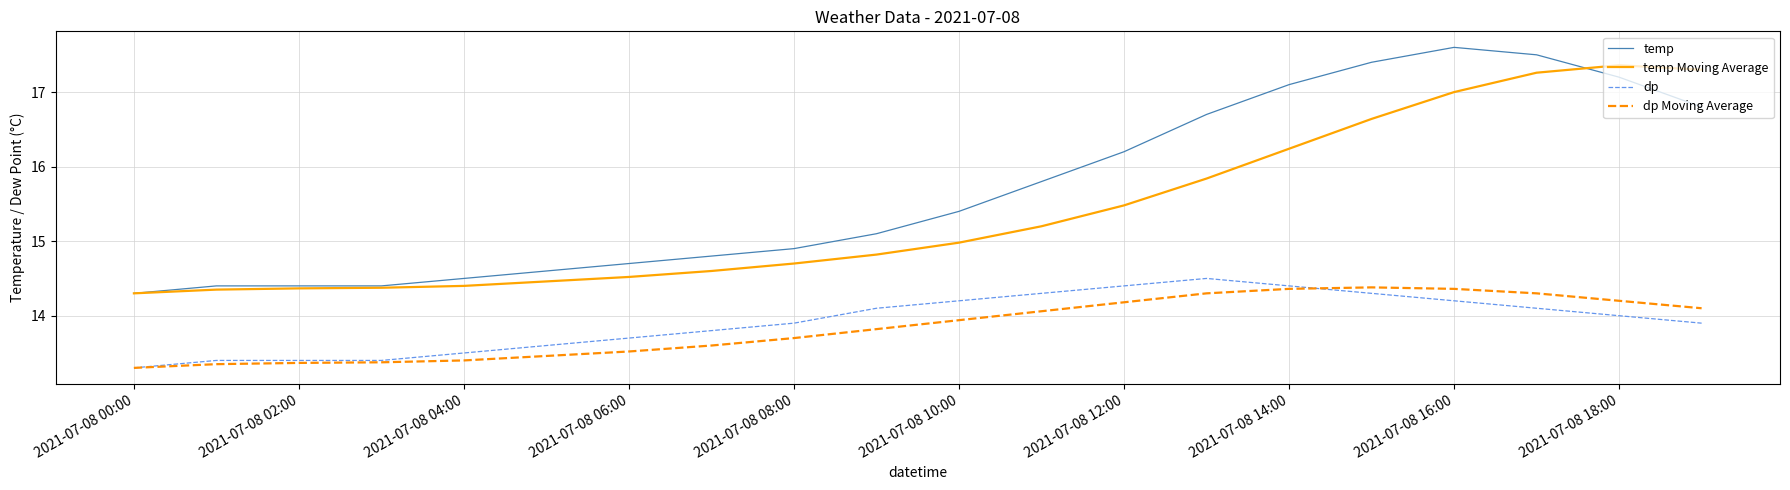

Which series has the largest total across all categories?

temp